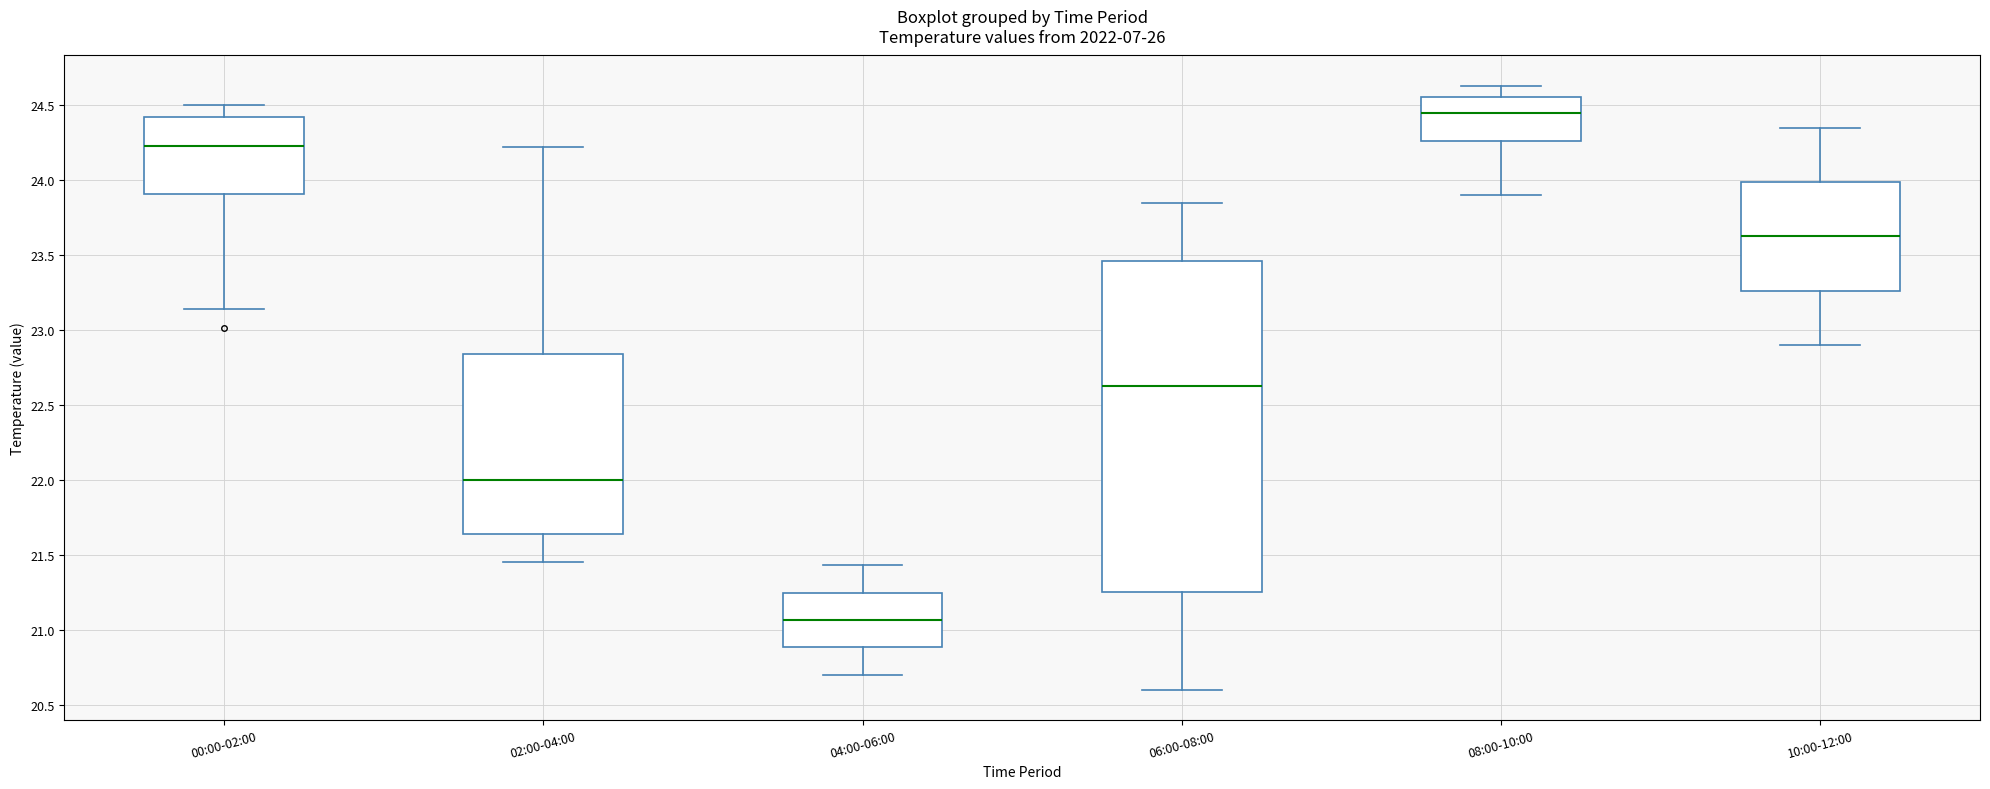

Which box has the lowest median line?

04:00-06:00